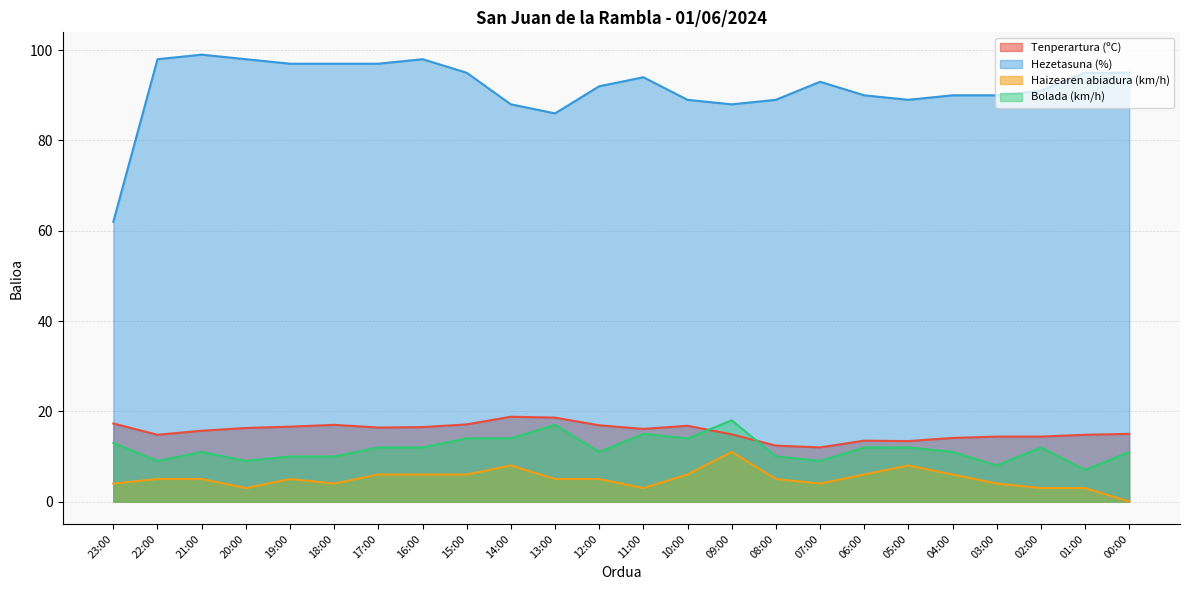

True or false: Hezetasuna (%) and Tenperartura (ºC) cross at least once.

False